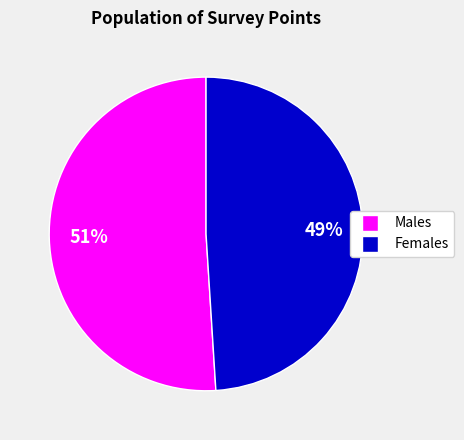

Is there a majority slice in this chart?

Yes